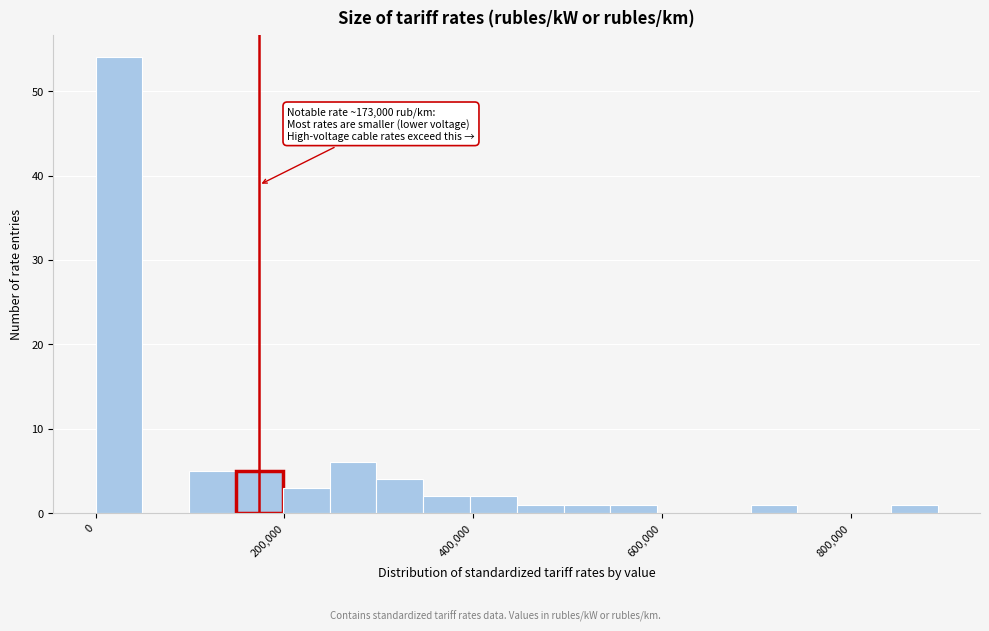

Read against the x-axis, roughly where is the centre of the tallest bar?

20000